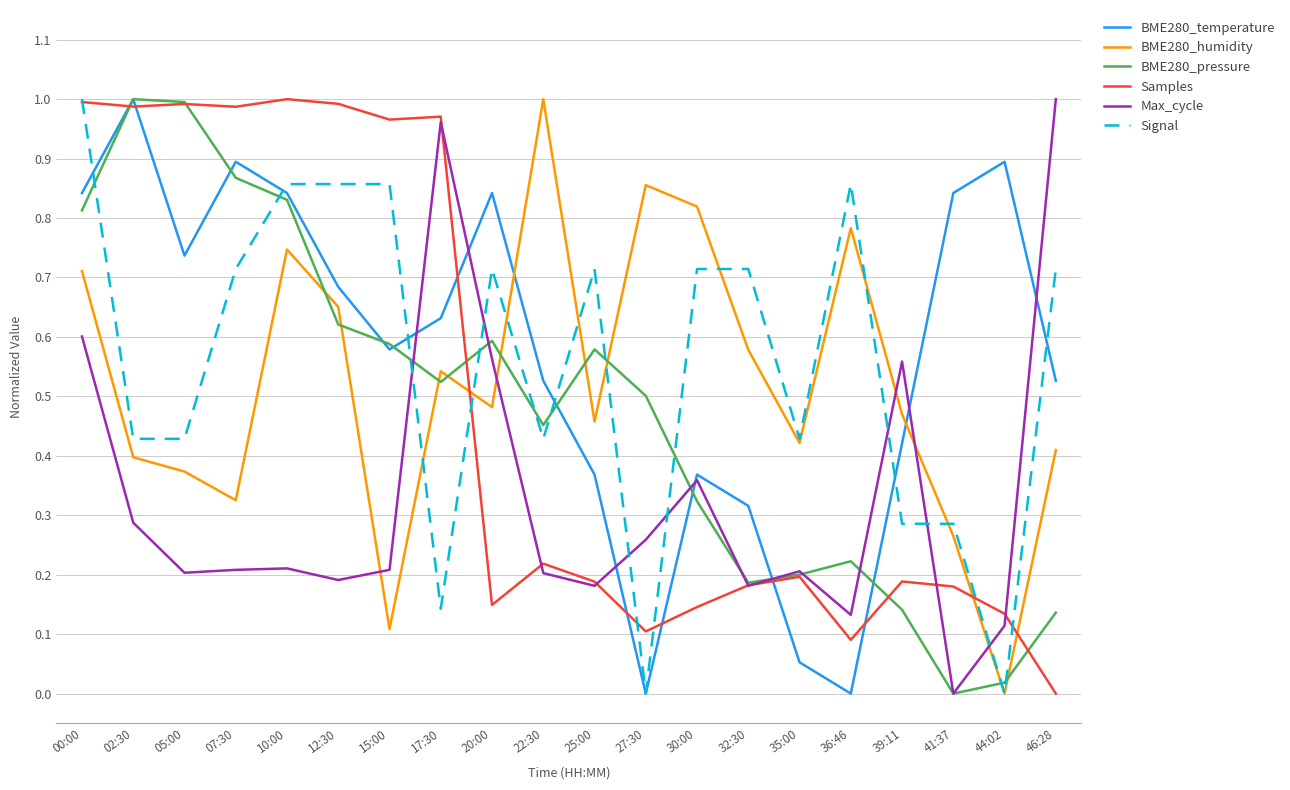

Rank the series at 46:28 from highest to lowest value.

Max_cycle, Signal, BME280_temperature, BME280_humidity, BME280_pressure, Samples